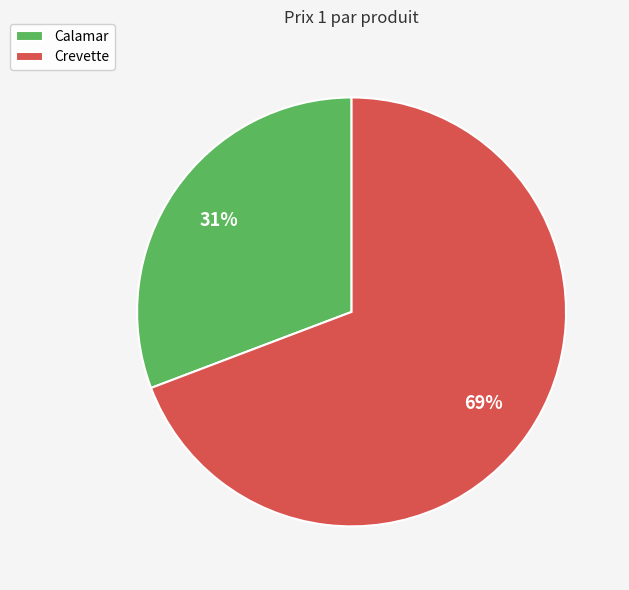

Is the sum of Calamar and Crevette greater than half?

Yes